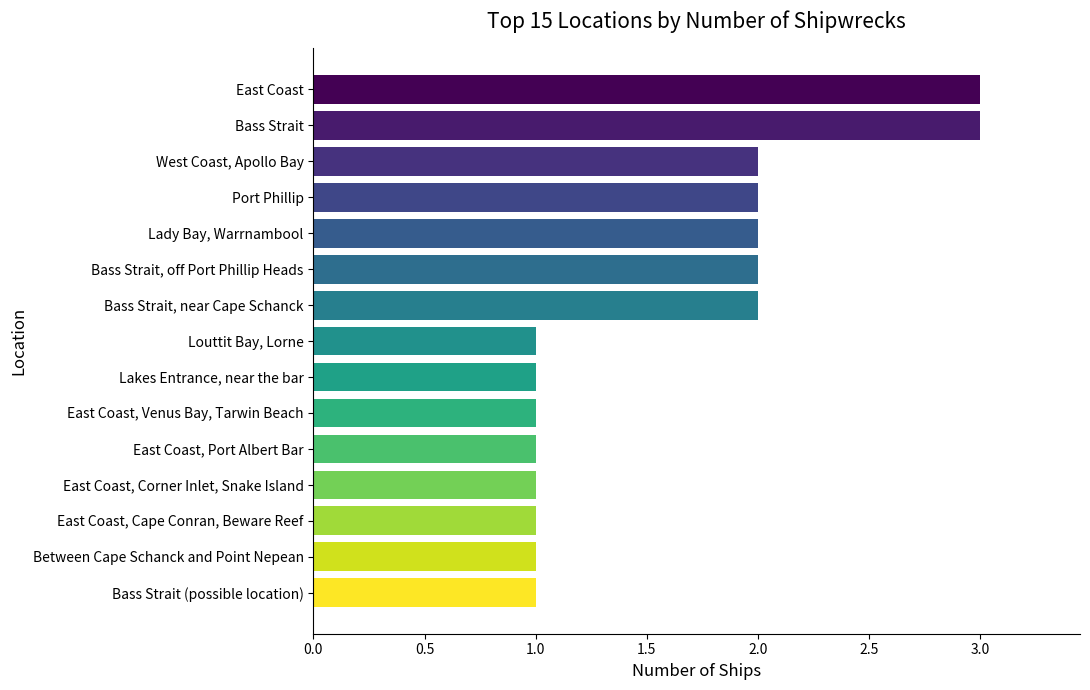

Count the number of categories in the chart.

15